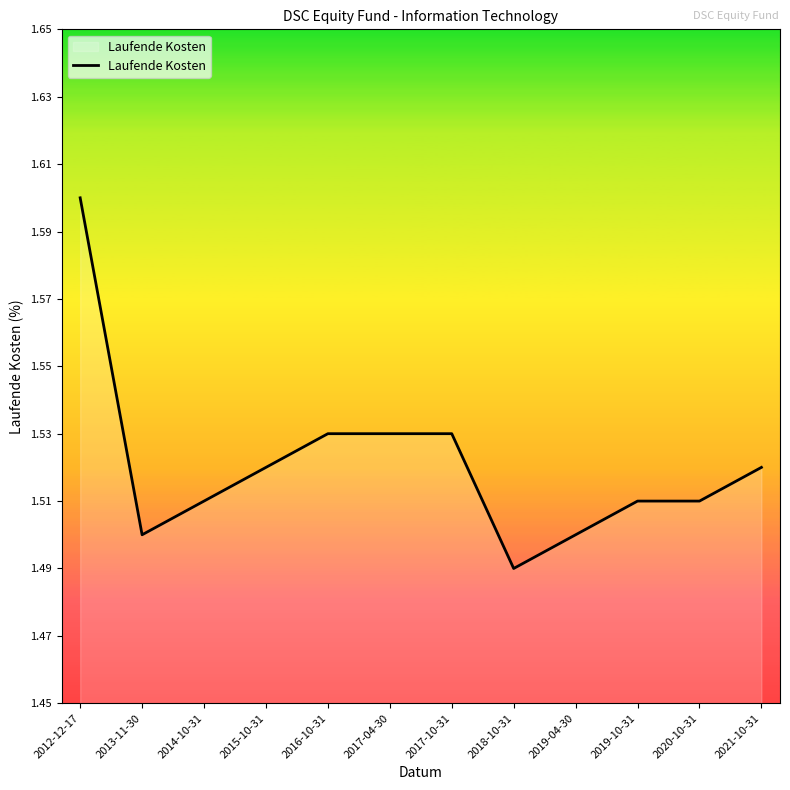

How many lines are shown in the chart?

1